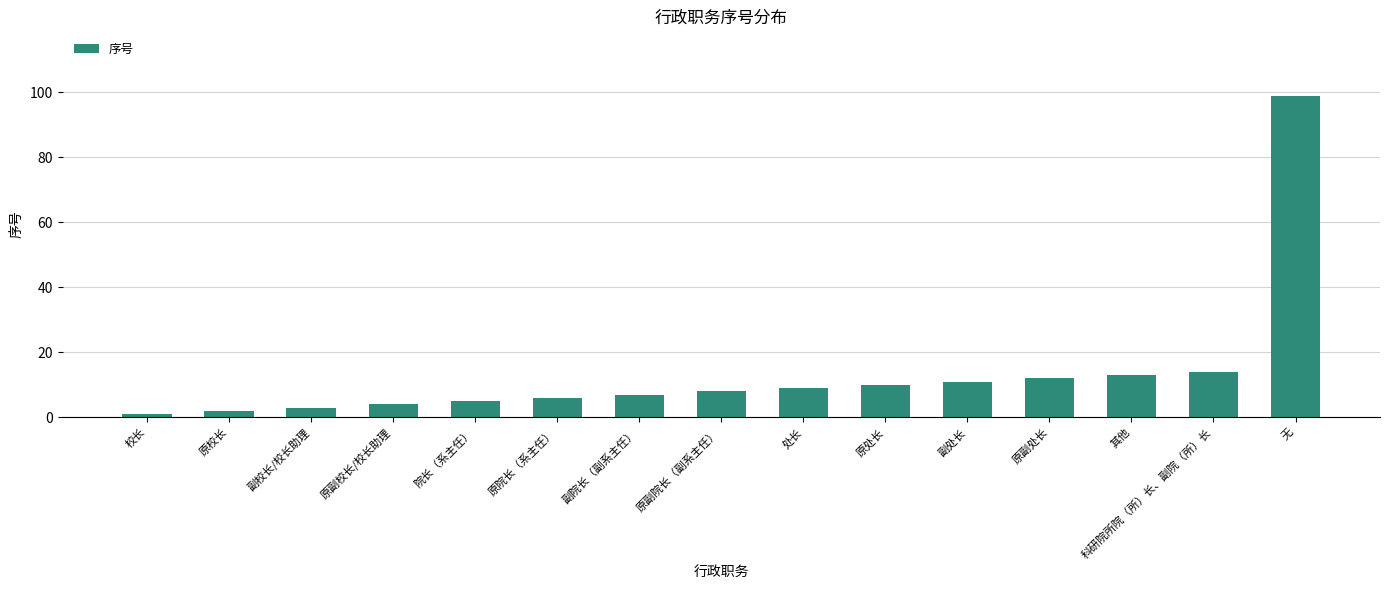

True or false: the data shows 99 at 无.

True